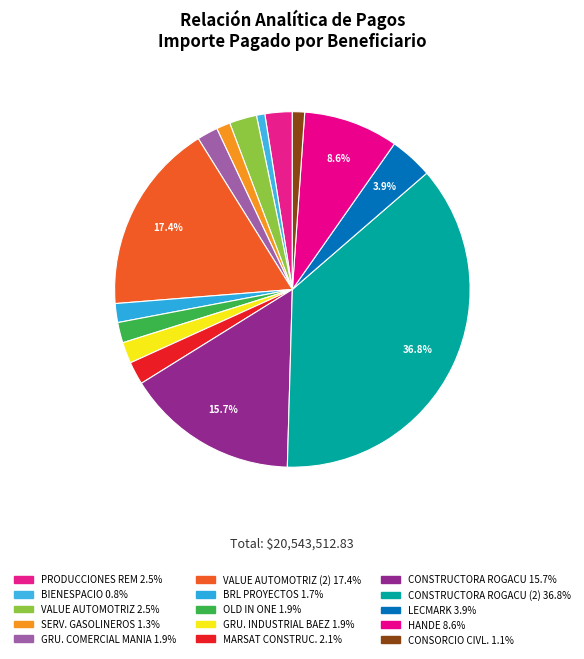

To the nearest percent, what is the difference between the largest and smallest slice percentages?

36%